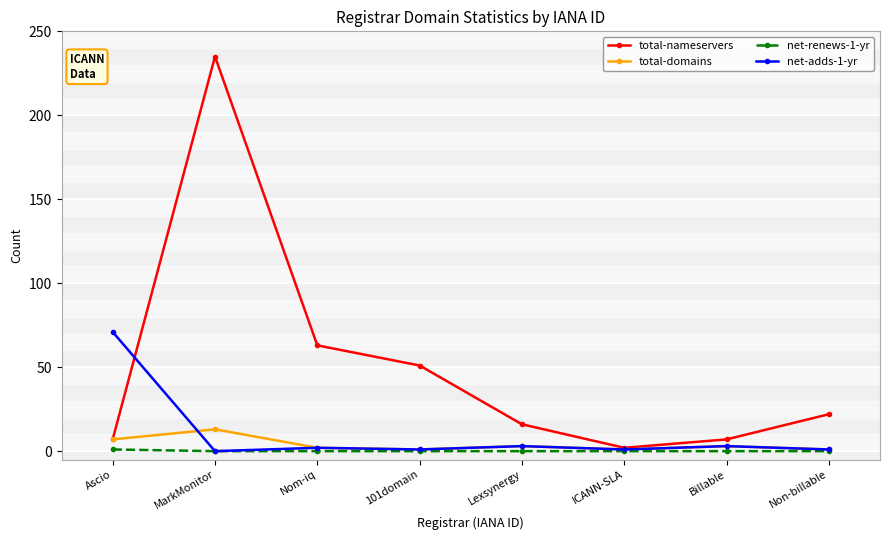

What is the approximate value of total-nameservers at Non-billable, to the nearest 5?

20